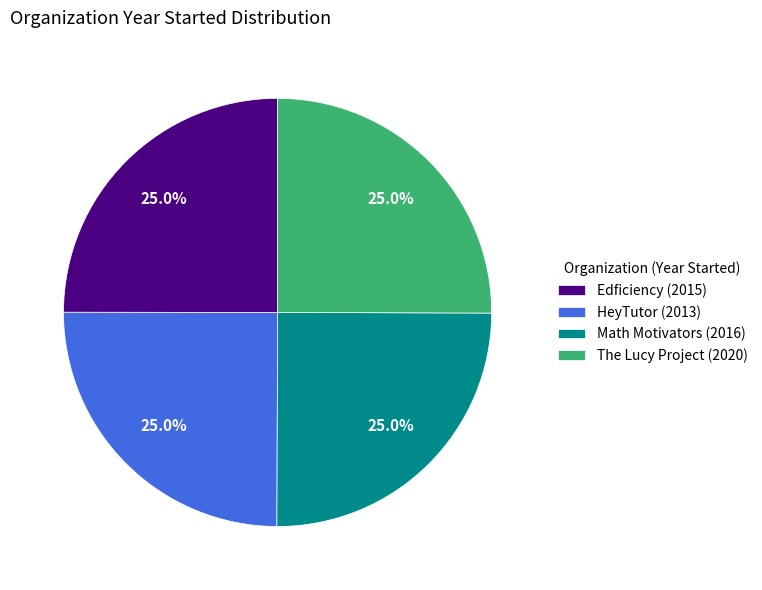

Count the number of slices in the pie.

4